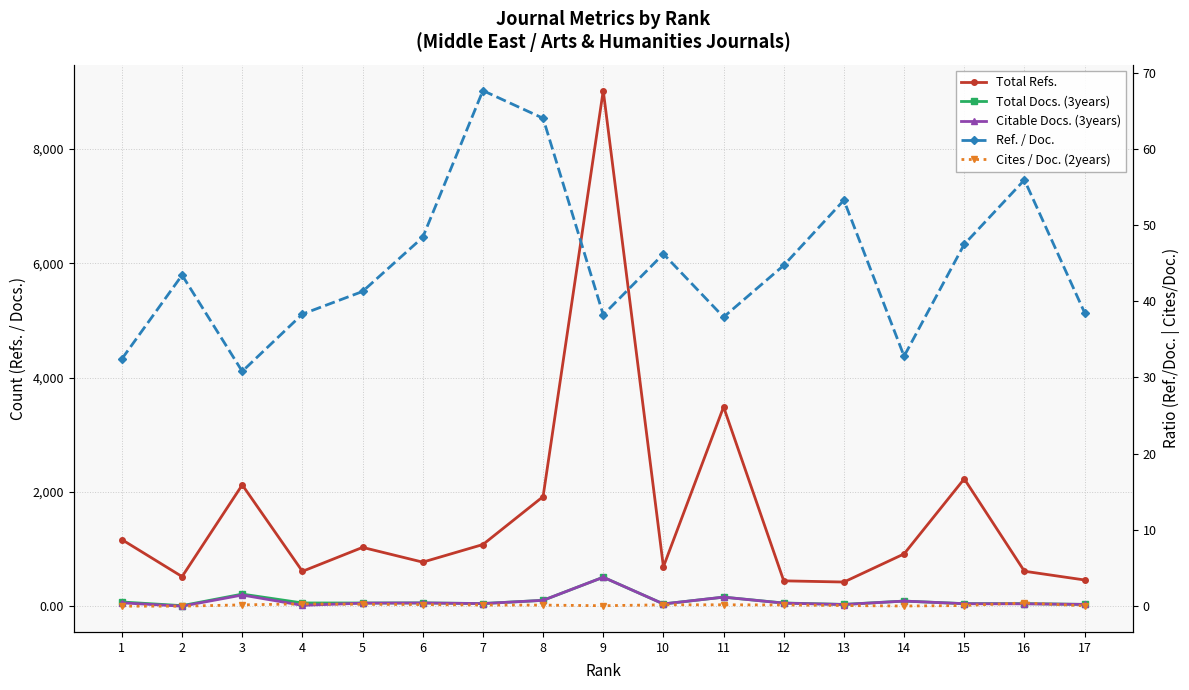

Which series has the largest total across all categories?

Total Refs.